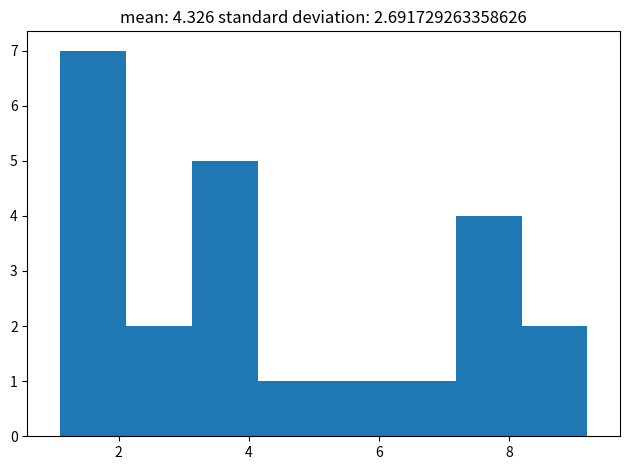

How tall is the bar that spans 3.2 to 4.2 on the x-axis? Neither the bar edges nor the heights are printed on the chart, so give them approximately, as read against the axes.

5